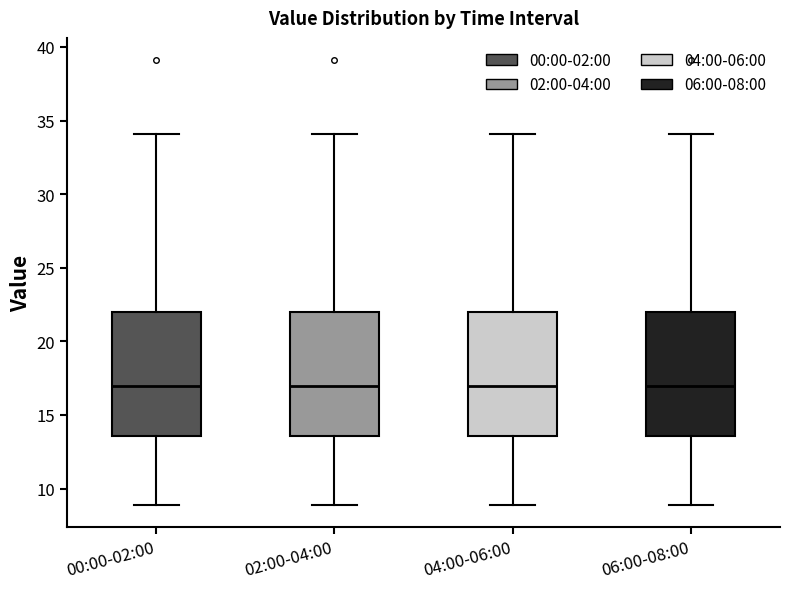

Reading left to right, read every box against the y-axis: the position of its median line, the range the box covers, and the ends of its whiskers. The values are not printed on the chart, so give them approximately, as read against the axis.

00:00-02:00: median 17.0, box 13.5 to 22.0, whiskers 9.0 to 34.0
02:00-04:00: median 17.0, box 13.5 to 22.0, whiskers 9.0 to 34.0
04:00-06:00: median 17.0, box 13.5 to 22.0, whiskers 9.0 to 34.0
06:00-08:00: median 17.0, box 13.5 to 22.0, whiskers 9.0 to 34.0